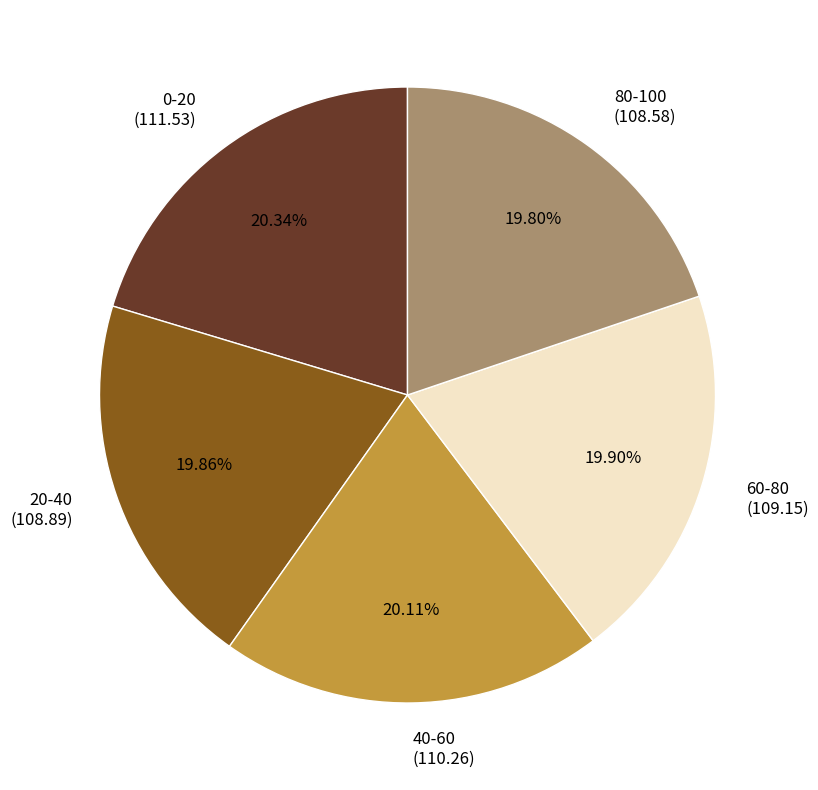

To the nearest percent, what is the difference between the largest and smallest slice percentages?

1%